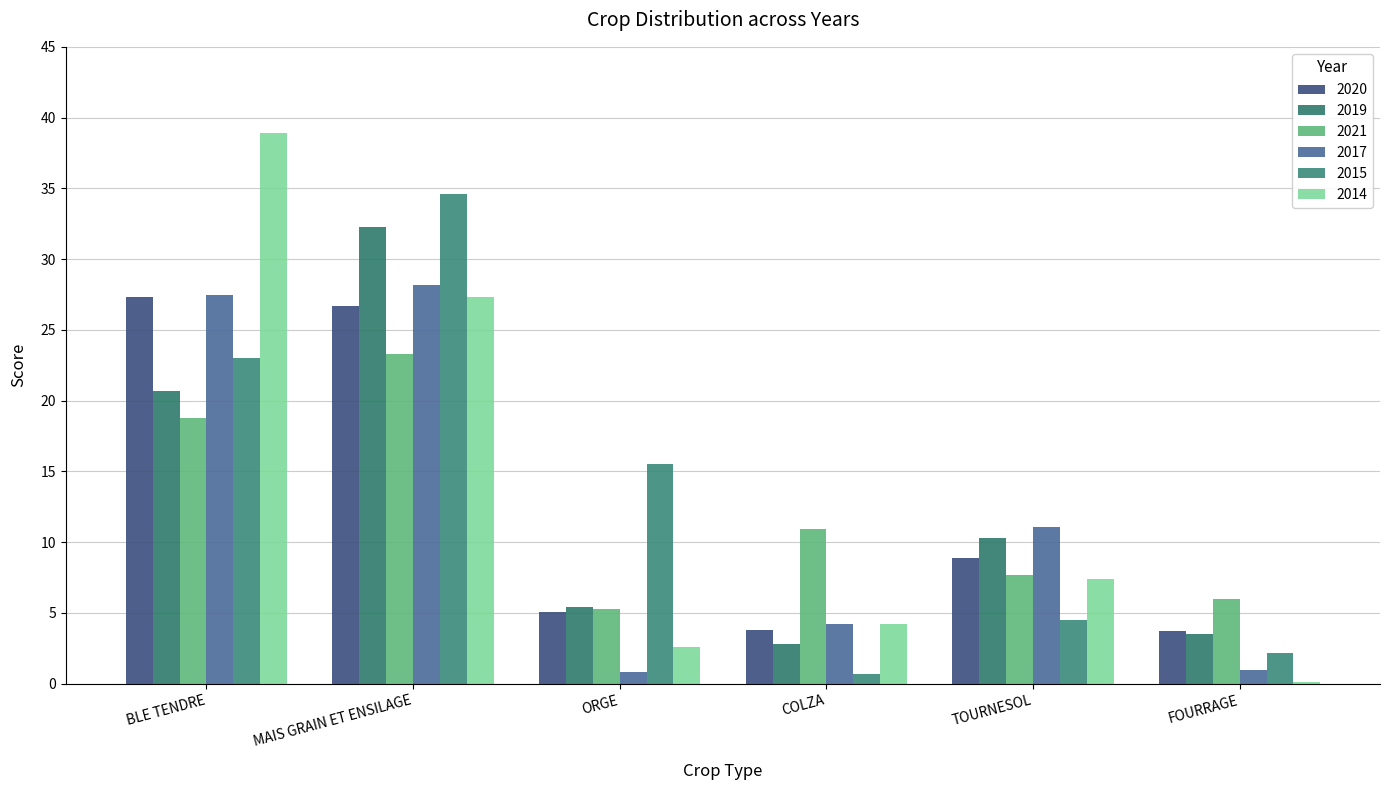

The 2014 series shows 2.8 at COLZA. True or false?

False